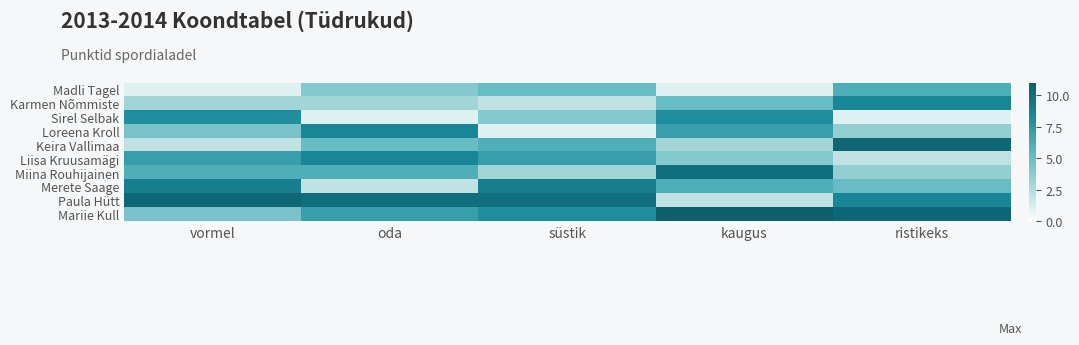

Reading left to right, extract all data points from this chart.

Madli Tagel: vormel=1.0	oda=4.0	süstik=5.0	kaugus=1.0	ristikeks=6.0
Karmen Nõmmiste: vormel=3.0	oda=3.0	süstik=2.0	kaugus=5.0	ristikeks=8.5
Sirel Selbak: vormel=8.0	oda=1.0	süstik=4.0	kaugus=8.0	ristikeks=1.0
Loreena Kroll: vormel=4.5	oda=8.5	süstik=1.0	kaugus=7.0	ristikeks=3.5
Keira Vallimaa: vormel=2.0	oda=5.0	süstik=6.0	kaugus=3.0	ristikeks=10.5
Liisa Kruusamägi: vormel=7.0	oda=8.5	süstik=7.0	kaugus=4.0	ristikeks=2.0
Miina Rouhijainen: vormel=6.0	oda=6.0	süstik=3.0	kaugus=10.0	ristikeks=3.5
Merete Saage: vormel=9.0	oda=2.0	süstik=9.0	kaugus=6.0	ristikeks=5.0
Paula Hütt: vormel=10.5	oda=10.0	süstik=10.0	kaugus=2.0	ristikeks=8.5
Mariie Kull: vormel=4.5	oda=7.0	süstik=8.0	kaugus=11.0	ristikeks=10.5